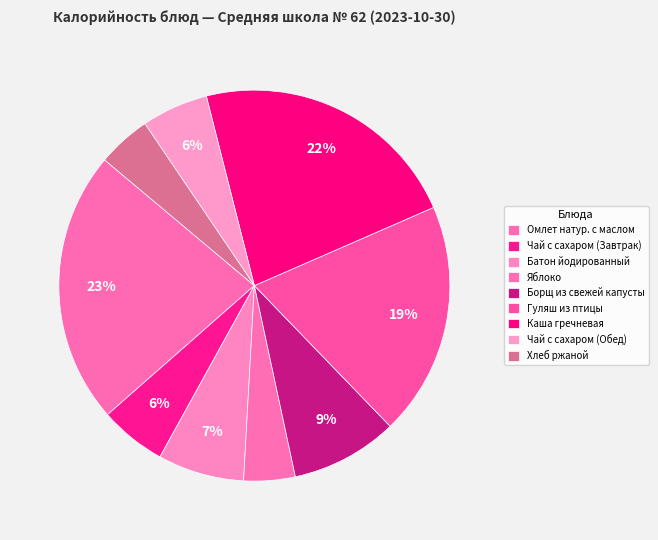

Is there any slice that represents more than half of the pie?

No